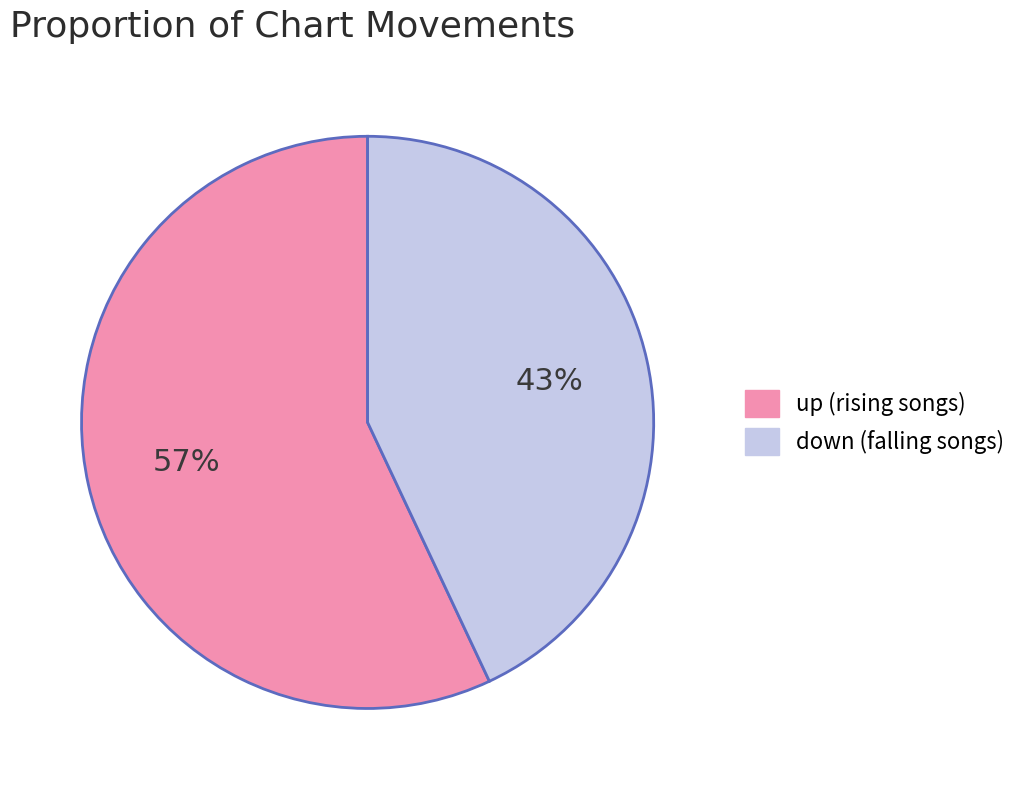

Count the number of slices in the pie.

2